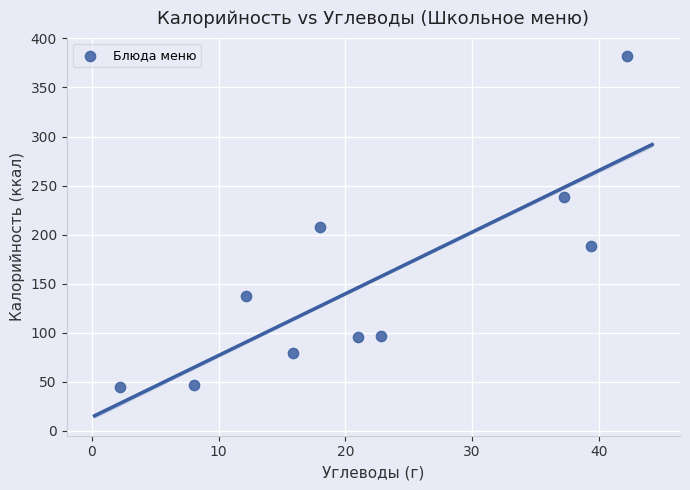

What Y value in the scatter plot is closest to 213?

207.5